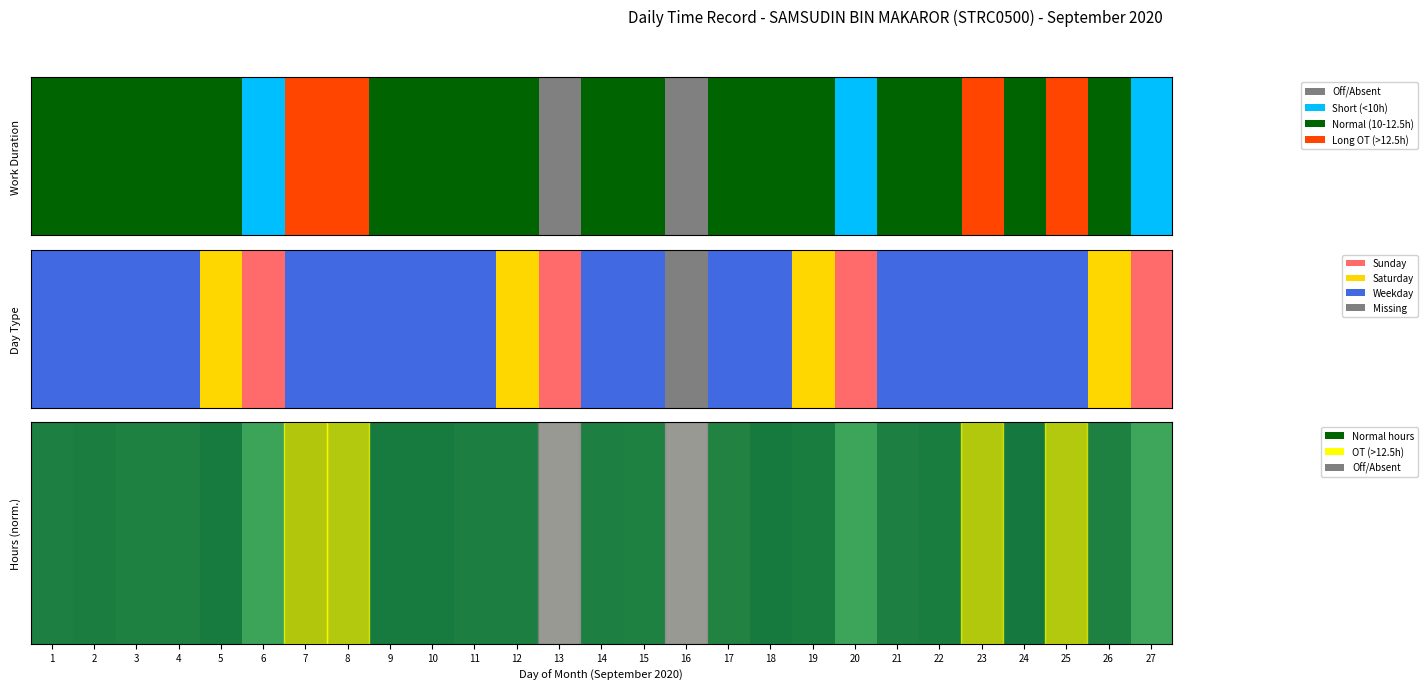

What is the sum of the values at 6 and 27?

1.3